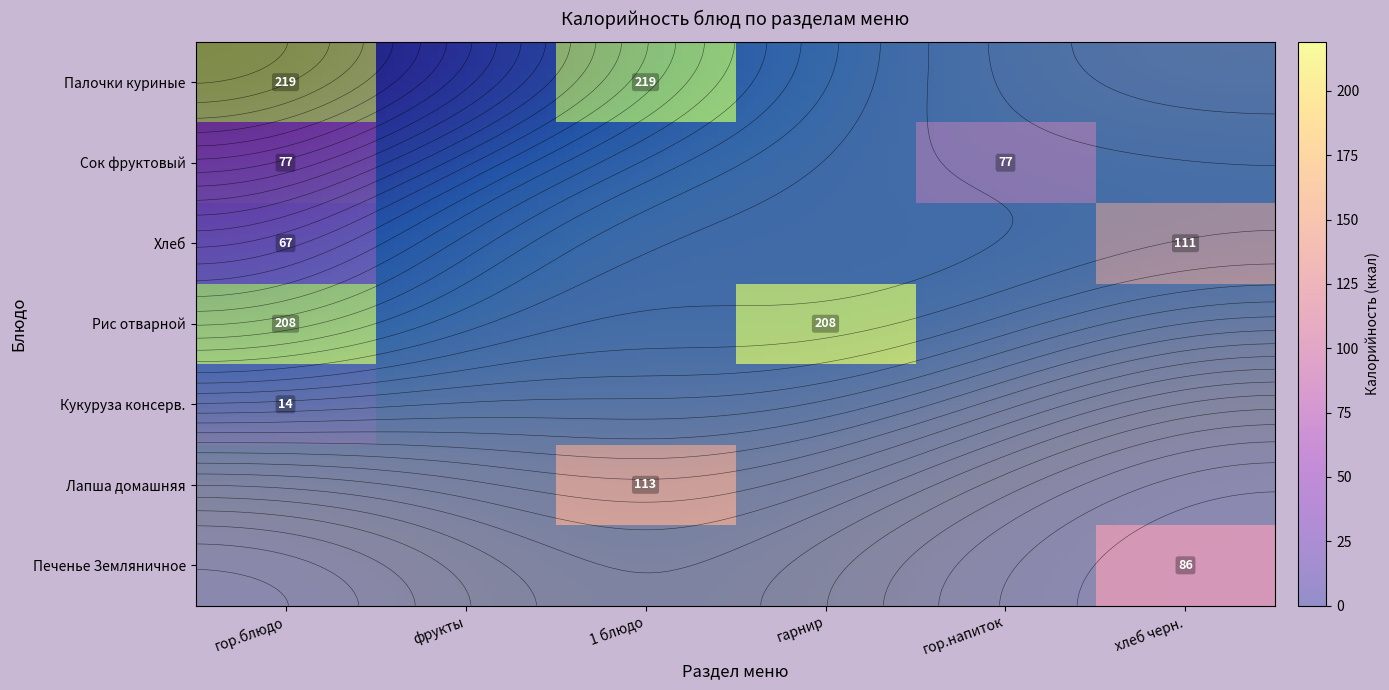

The value of Печенье Земляничное at гор.блюдо is 0. True or false?

True